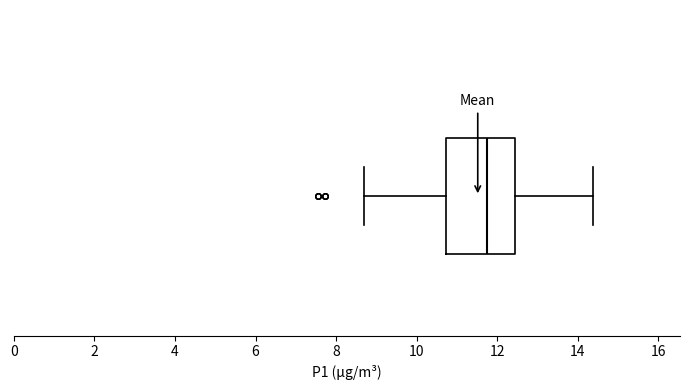

Transcribe this box plot: give where the median line is, the range the box spans, and where the two whiskers end, as read against the x-axis. The values are not printed on the chart, so give them approximately, as read against the axis.

median 11.8, box 10.8 to 12.4, whiskers 8.6 to 14.4